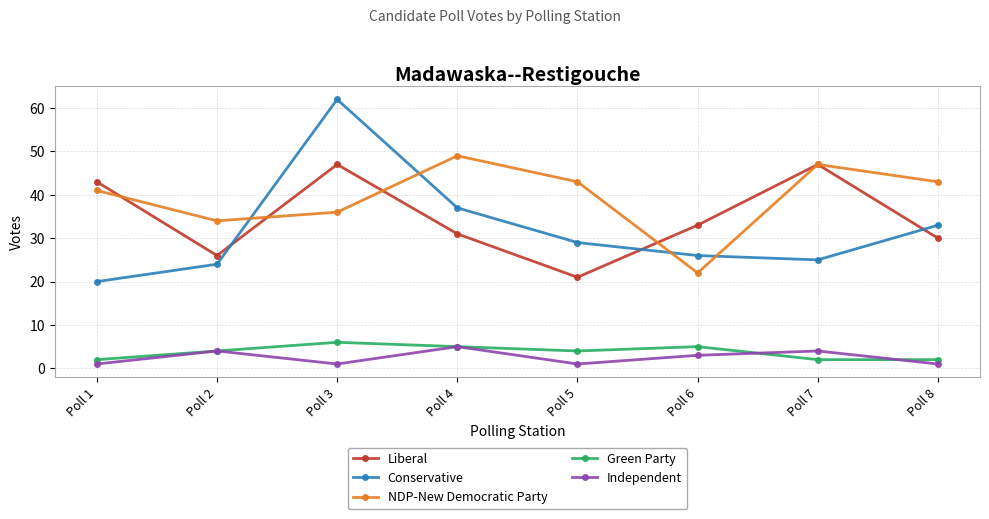

Reading right to left, list all the values displayed in this chart.

Liberal: 30	47	33	21	31	47	26	43
Conservative: 33	25	26	29	37	62	24	20
NDP-New Democratic Party: 43	47	22	43	49	36	34	41
Green Party: 2	2	5	4	5	6	4	2
Independent: 1	4	3	1	5	1	4	1